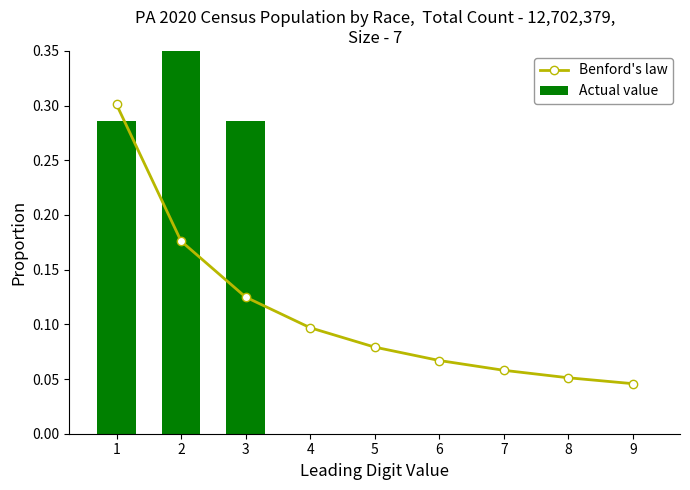

Reading left to right, what are all the values shown in this chart?

Benford's law: 0.3	0.2	0.1	0.1	0.1	0.1	0.1	0.1	0.0
Actual value: 0.3	0.4	0.3	0.0	0.0	0.0	0.0	0.0	0.0